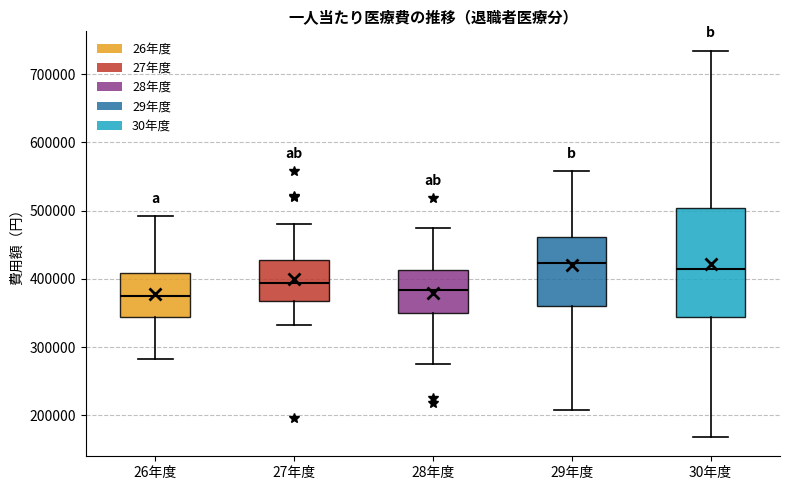

Comparing the boxes themselves (not the whiskers), which one is the tallest?

30年度